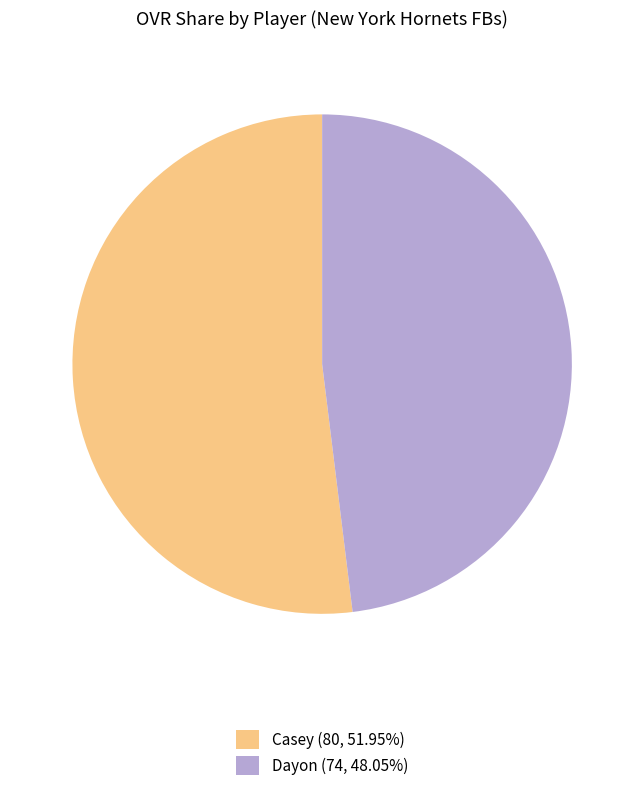

Which category has the smallest portion of the pie?

Dayon